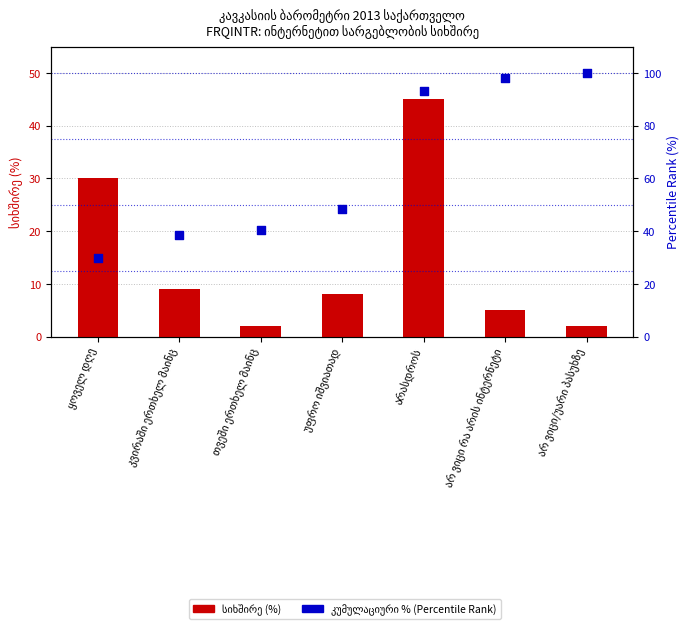

What are all the series names shown in the legend?

სიხშირე (%), კუმულაციური % (Percentile Rank)